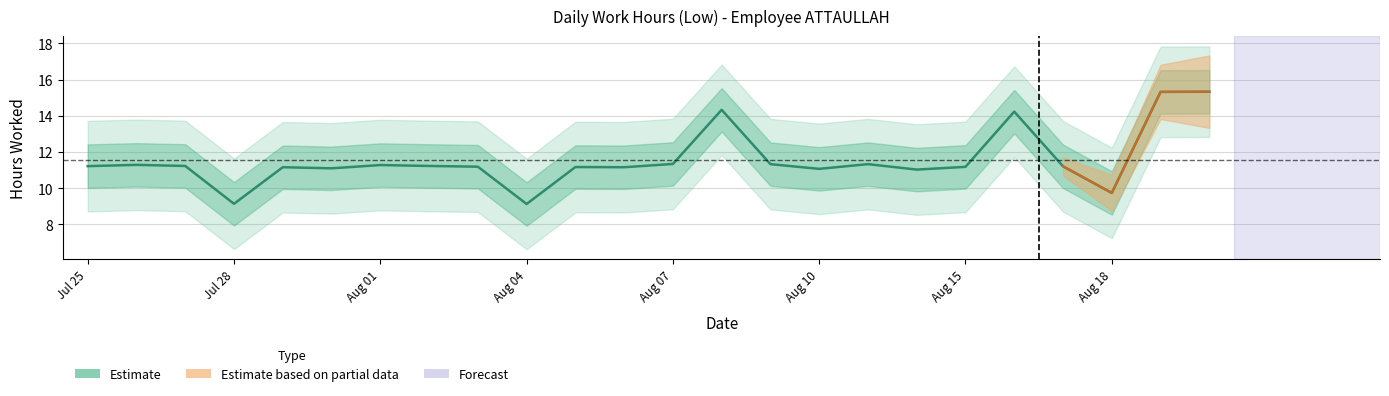

What is the sum of all values?

277.7